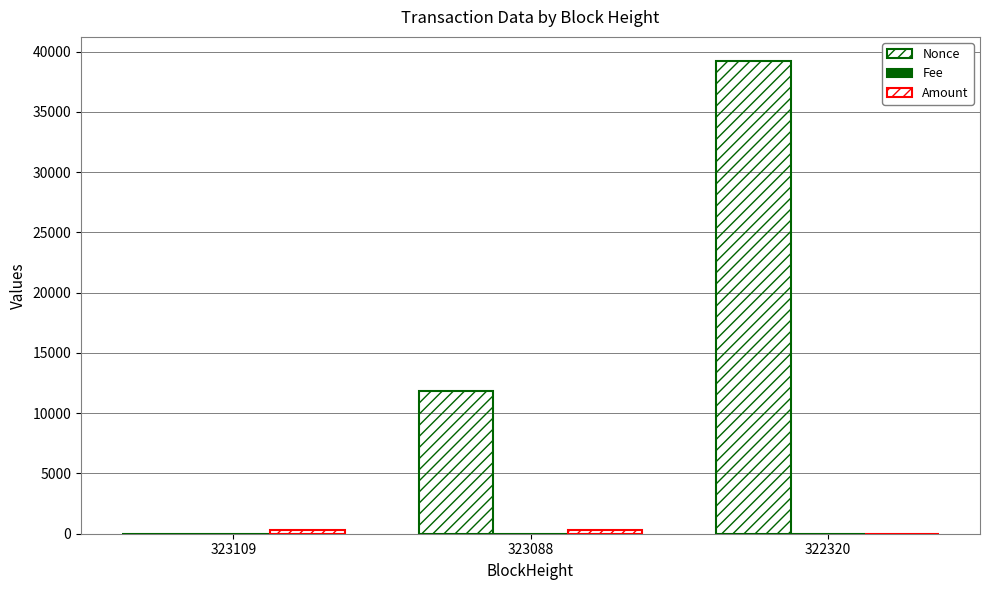

Are the bars grouped side by side (vs. stacked)?

Yes